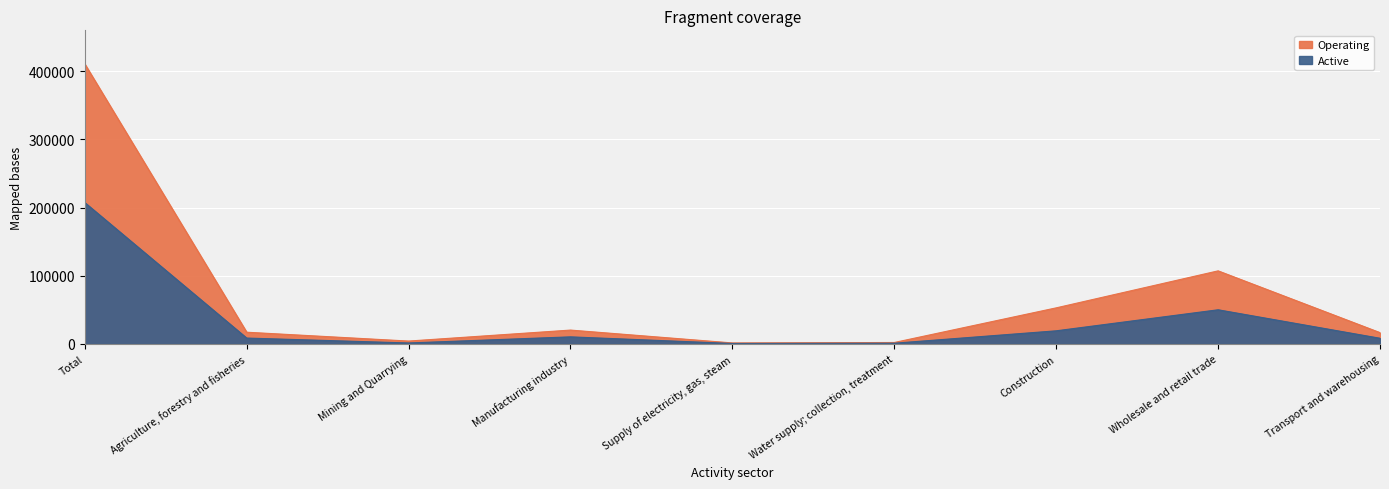

True or false: Active has a value of 11548 at Transport and warehousing.

False